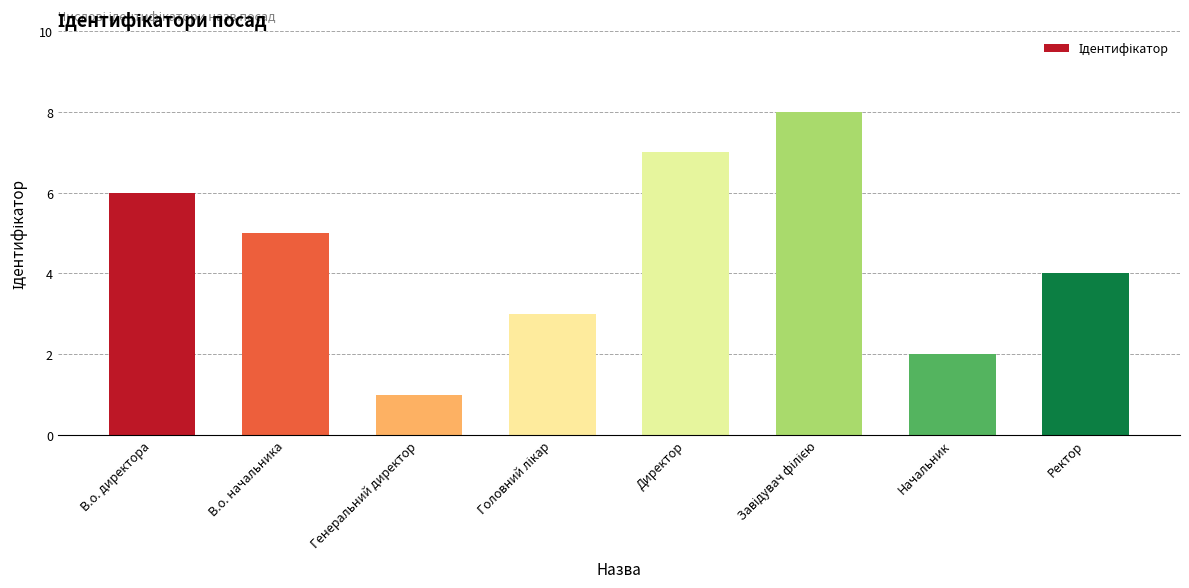

What position from the right is В.о. директора?

8